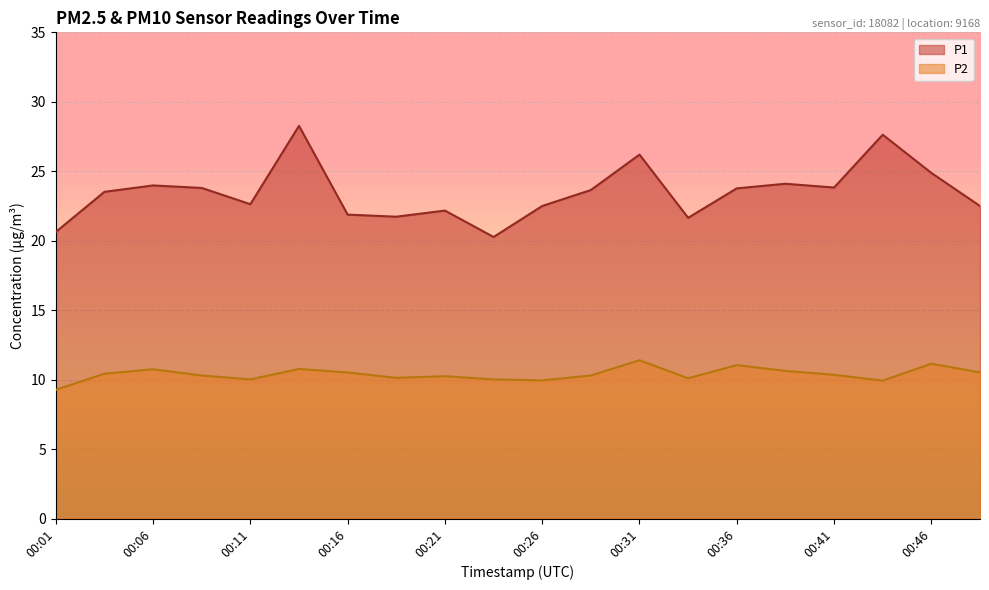

Where is the first local minimum for P2?

00:11